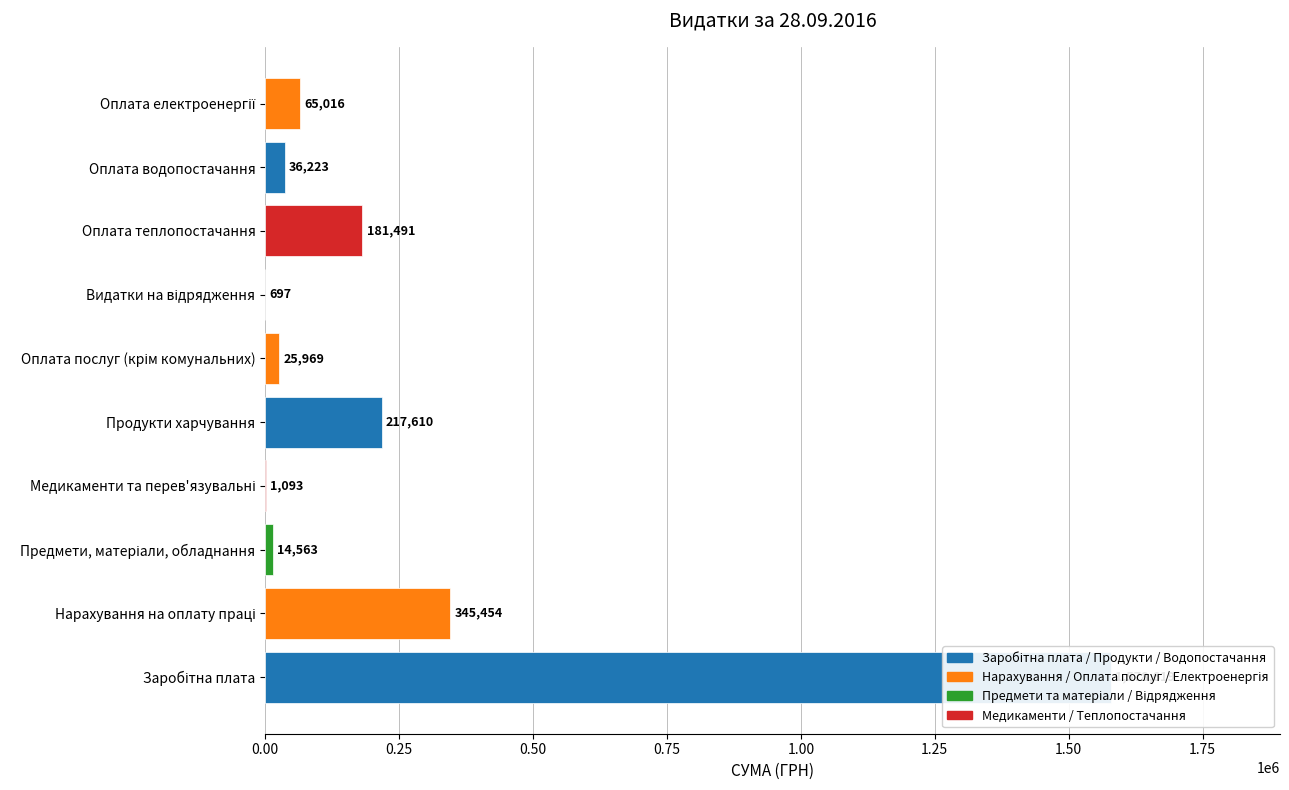

What is the value of the 10th bar from the left?

65015.8